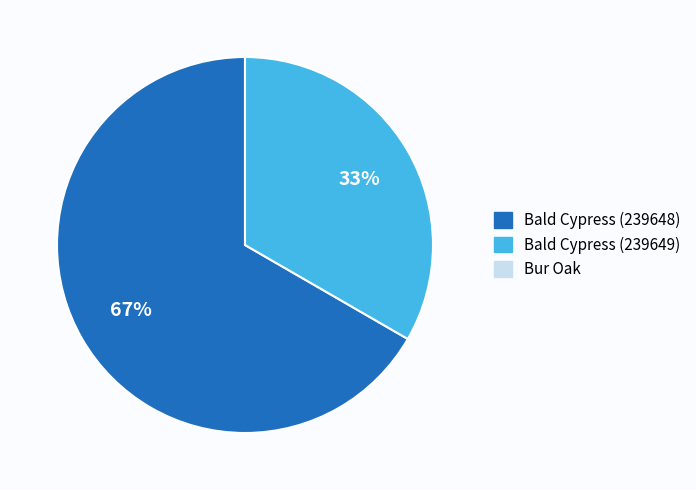

Is there a majority slice in this chart?

Yes